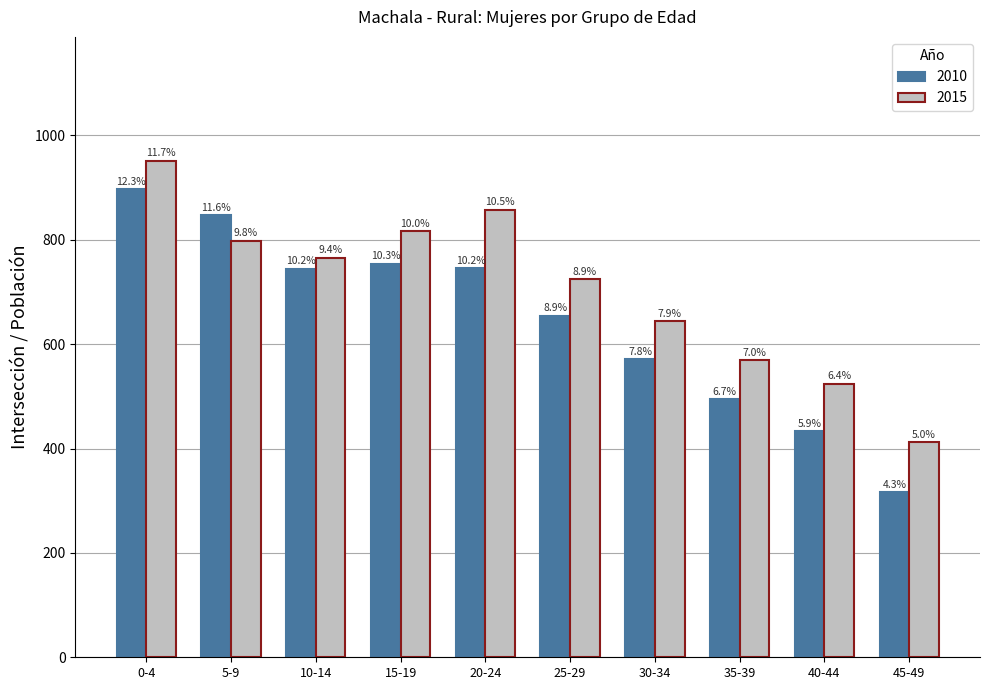

Which category has the highest value across all series?

0-4